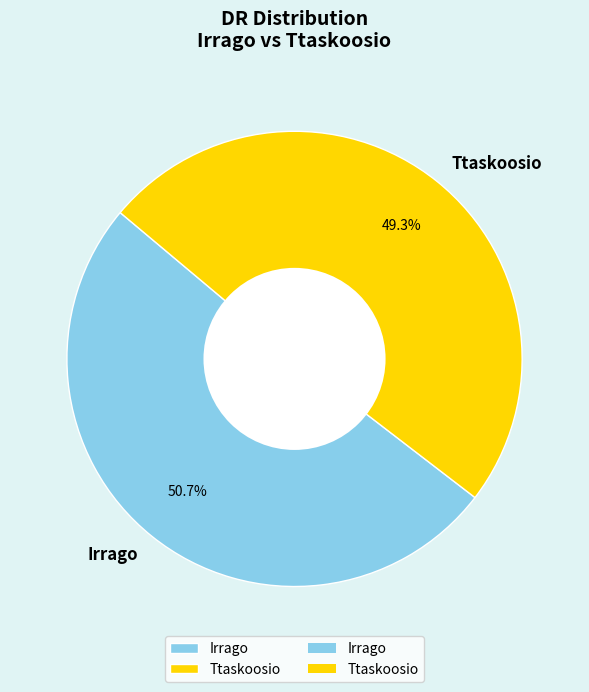

To the nearest percent, what is the difference between the largest and smallest slice percentages?

1%